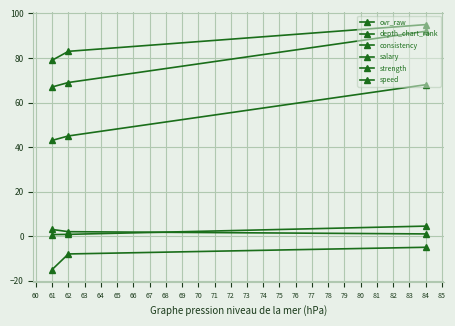

How many lines are shown in the chart?

6